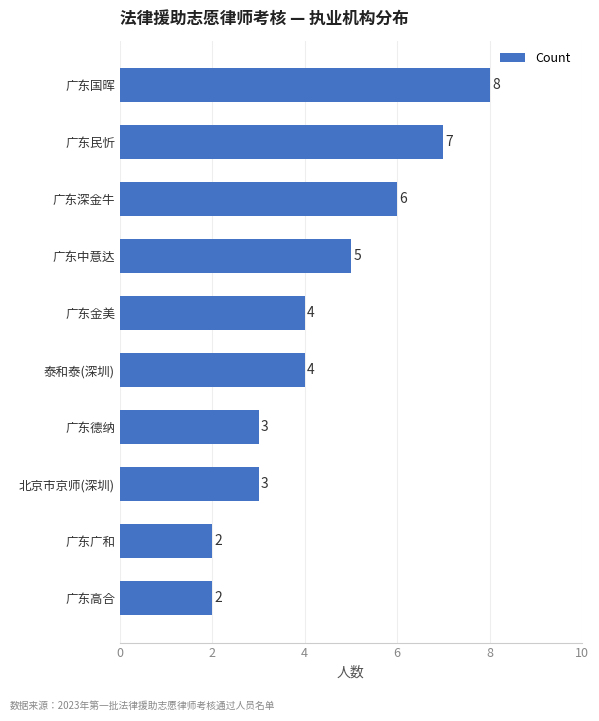

At which category does the chart reach its peak across all series?

广东国晖